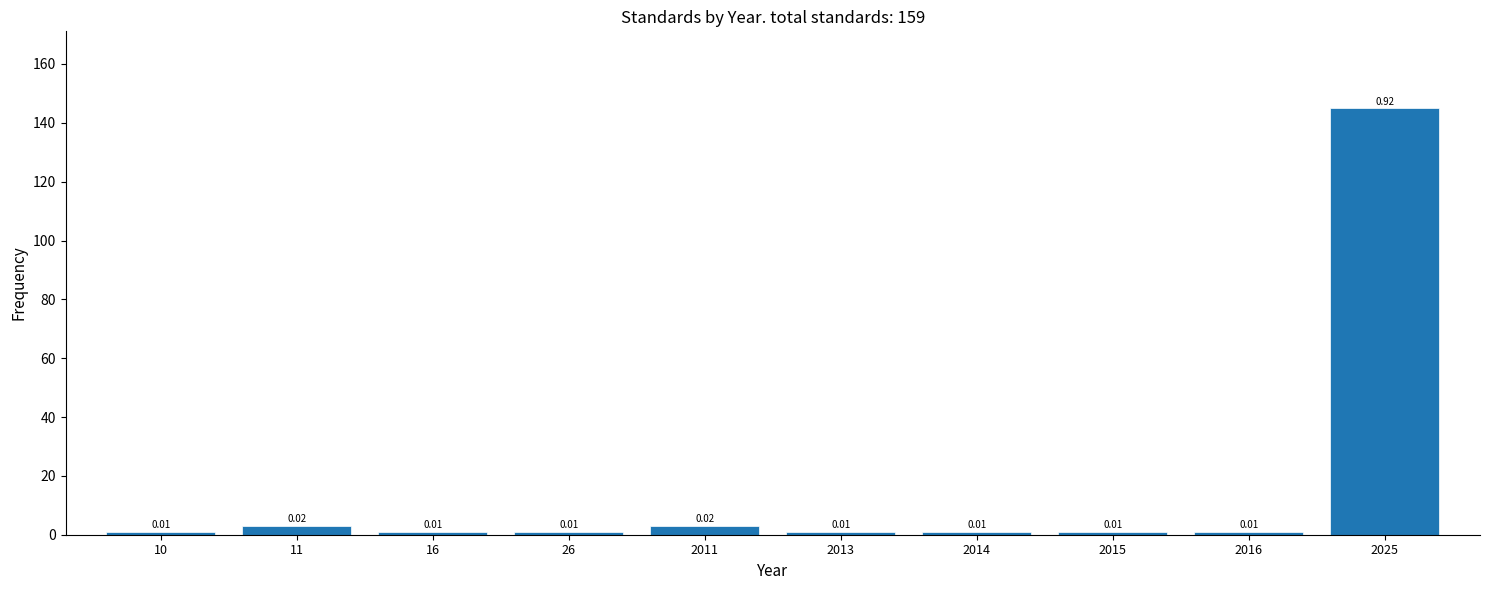

How many bars are there in total?

10